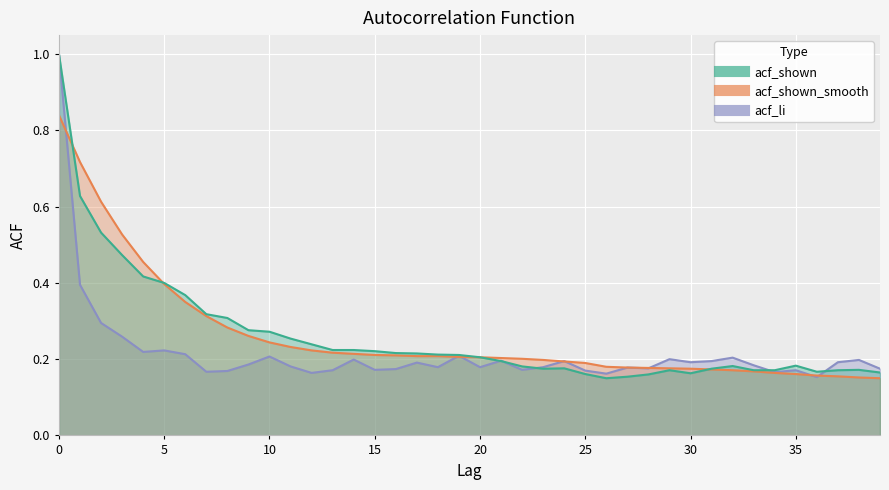

Which has a higher value, 17 or 10?

10